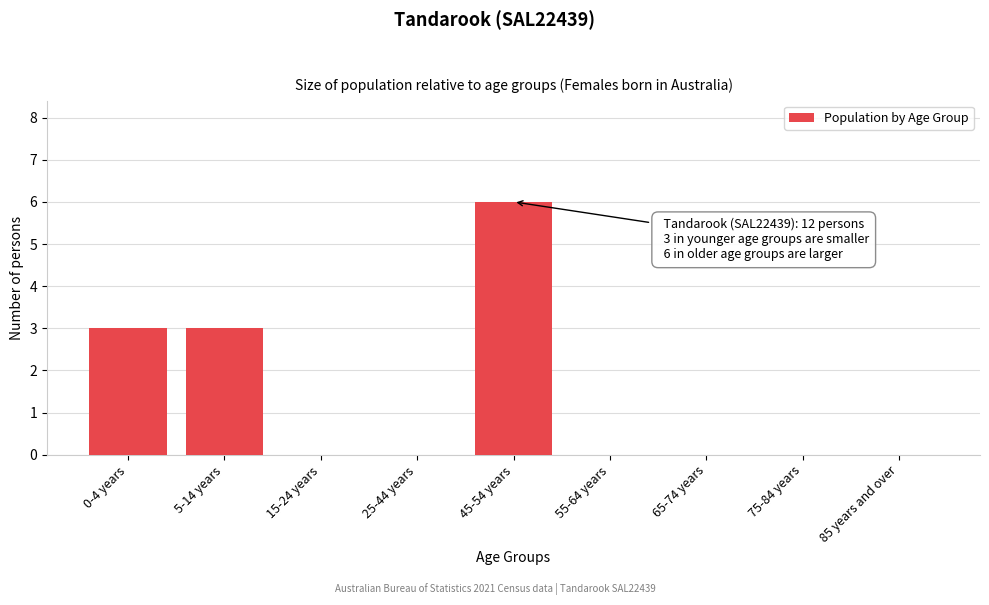

Reading left to right, transcribe all the data shown in this chart.

0-4 years=3	5-14 years=3	15-24 years=0	25-44 years=0	45-54 years=6	55-64 years=0	65-74 years=0	75-84 years=0	85 years and over=0